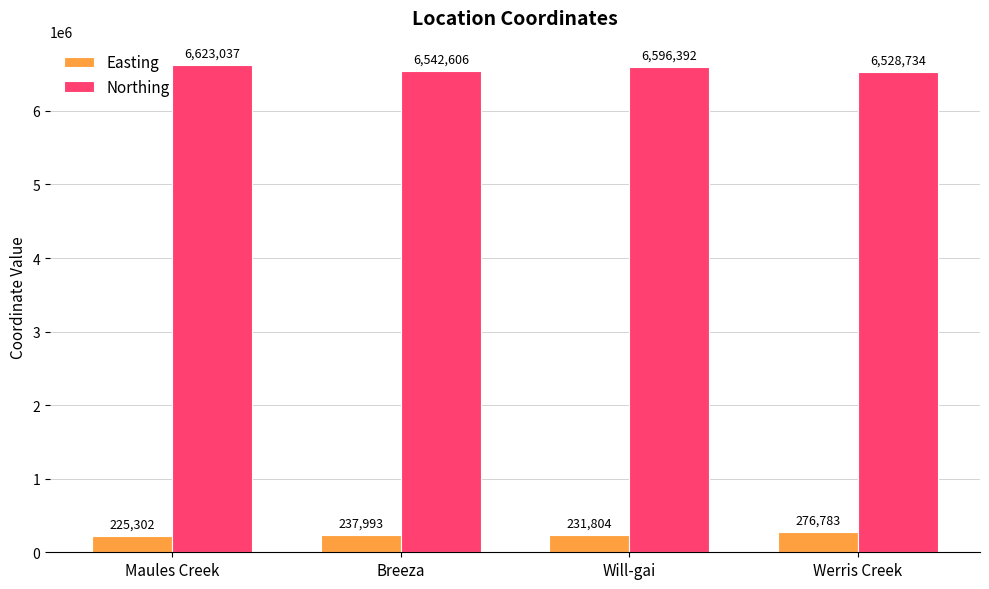

Rank the categories by Northing value from highest to lowest.

Maules Creek, Will-gai, Breeza, Werris Creek